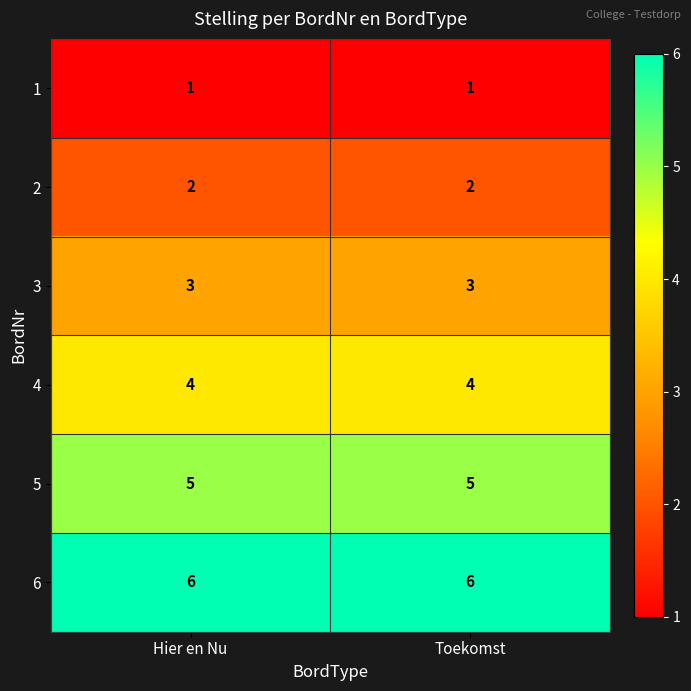

Reading left to right, extract all data points from this chart.

1: 1	1
2: 2	2
3: 3	3
4: 4	4
5: 5	5
6: 6	6